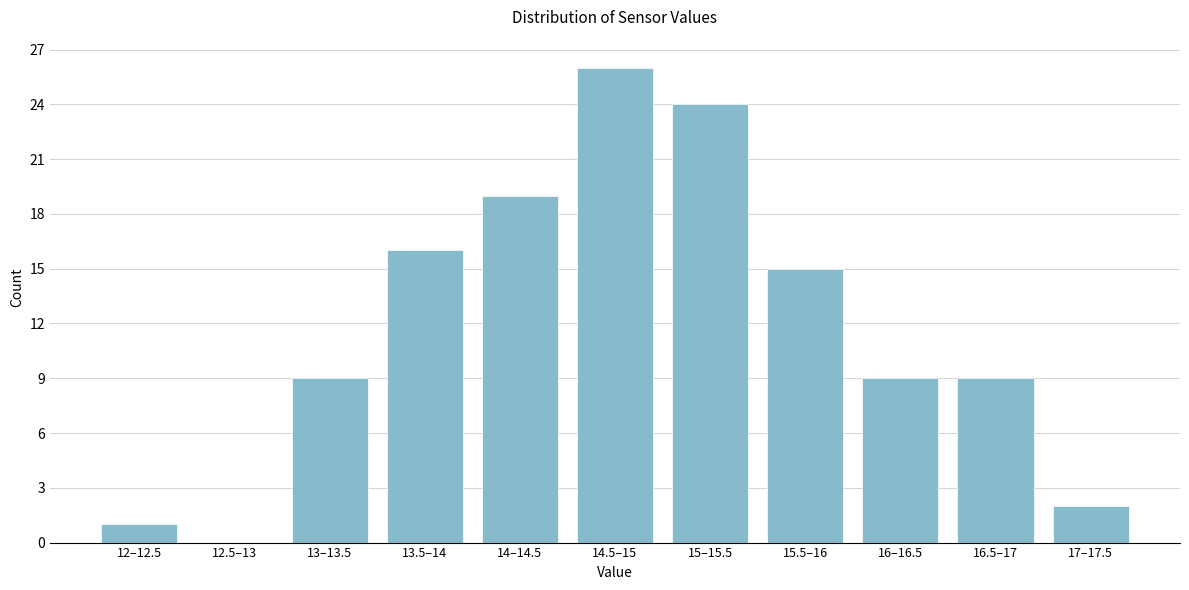

Reading left to right, transcribe all the data shown in this chart.

12–12.5=1	12.5–13=0	13–13.5=9	13.5–14=16	14–14.5=19	14.5–15=26	15–15.5=24	15.5–16=15	16–16.5=9	16.5–17=9	17–17.5=2